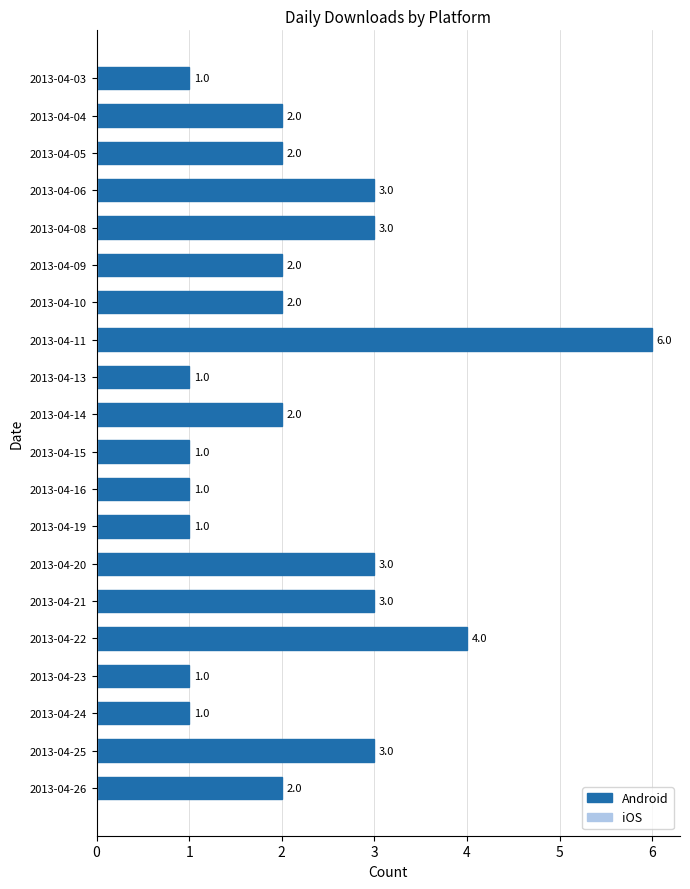

Which label corresponds to the largest value in the chart?

2013-04-11